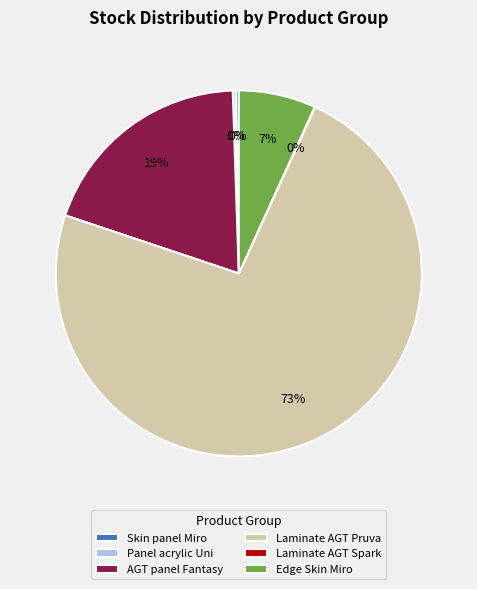

Approximately how many times larger is the value at Edge Skin Miro compared to AGT panel Fantasy?

0.4